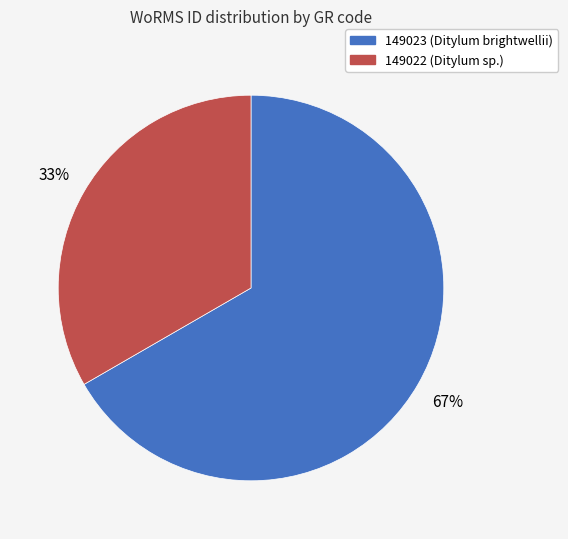

Is there any slice that represents more than half of the pie?

Yes